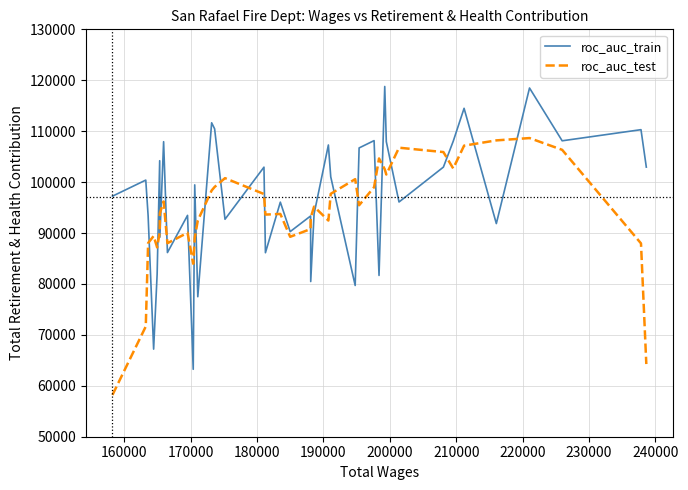

Which series ends up on top after the final intersection of roc_auc_test and roc_auc_train?

roc_auc_train